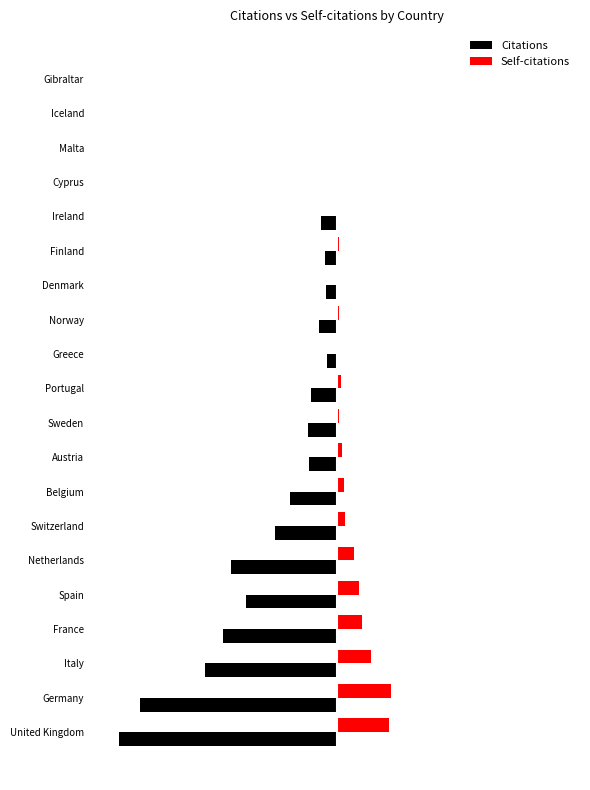

Reading left to right, what are all the values shown in this chart?

Citations: -5838	-5254	-3537	-3036	-2421	-2843	-1645	-1247	-742	-761	-699	-268	-489	-298	-315	-418	-34	-38	-9	-12
Self-citations: 1382	1458	906	661	597	459	213	199	138	60	99	35	53	32	47	32	6	1	0	0